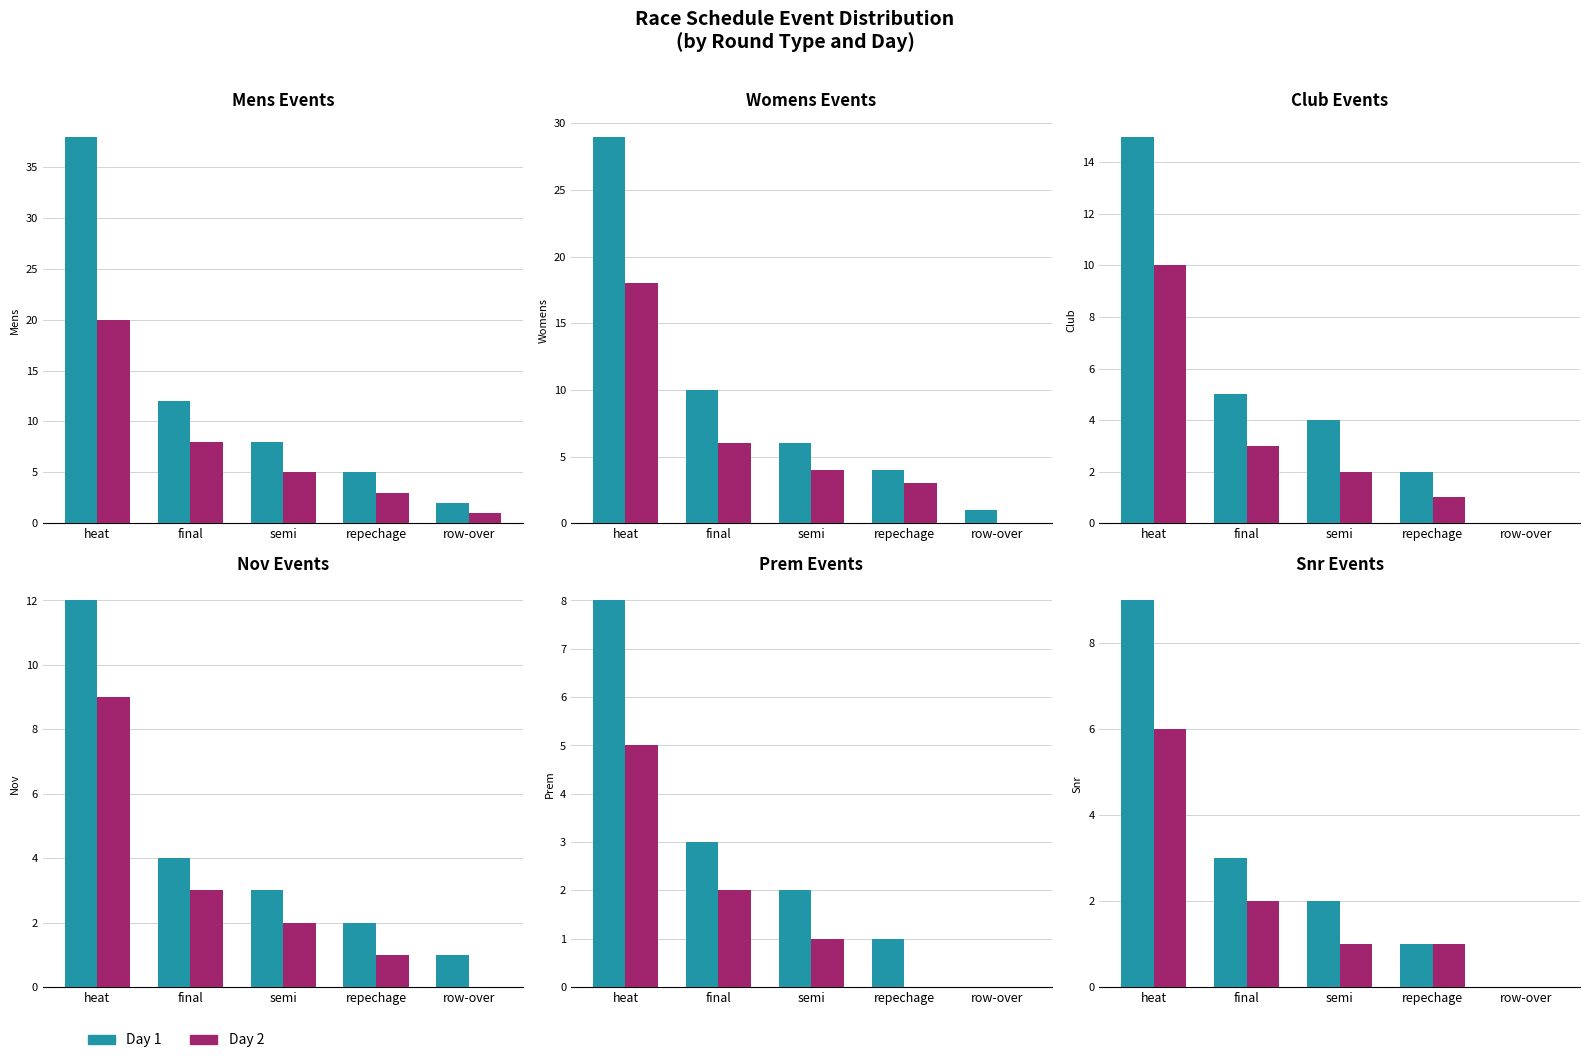

The value of Day 1 at final is 2. True or false?

False